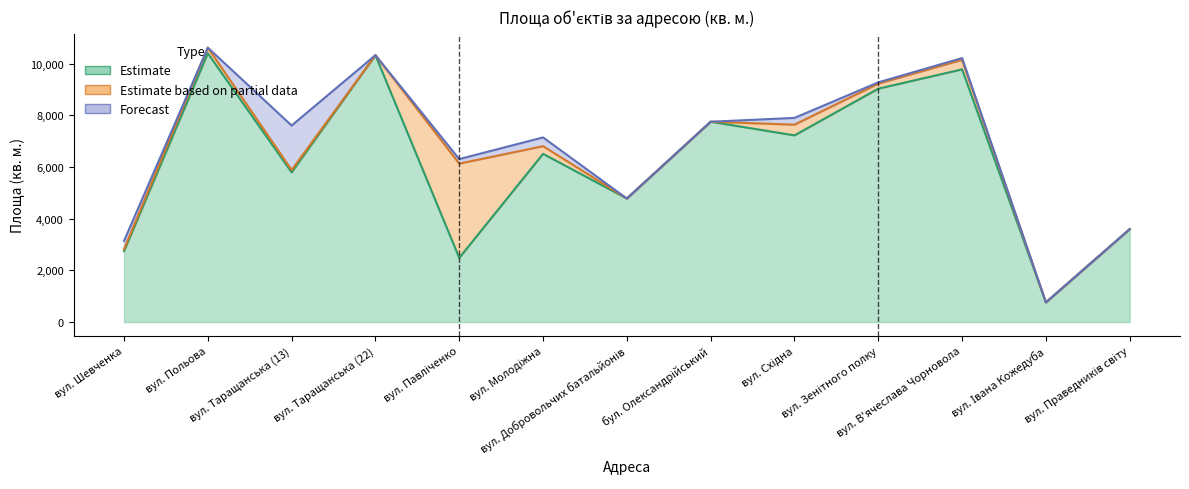

Which series has the largest total across all categories?

Estimate